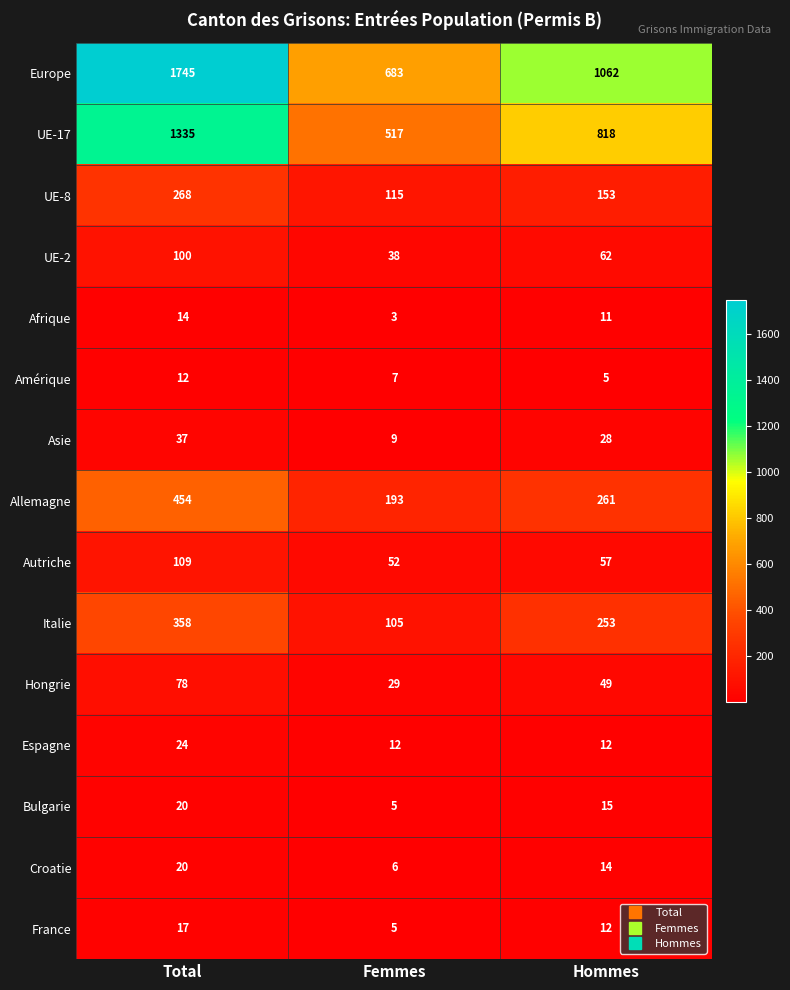

What is the sum of all Amérique values?

24